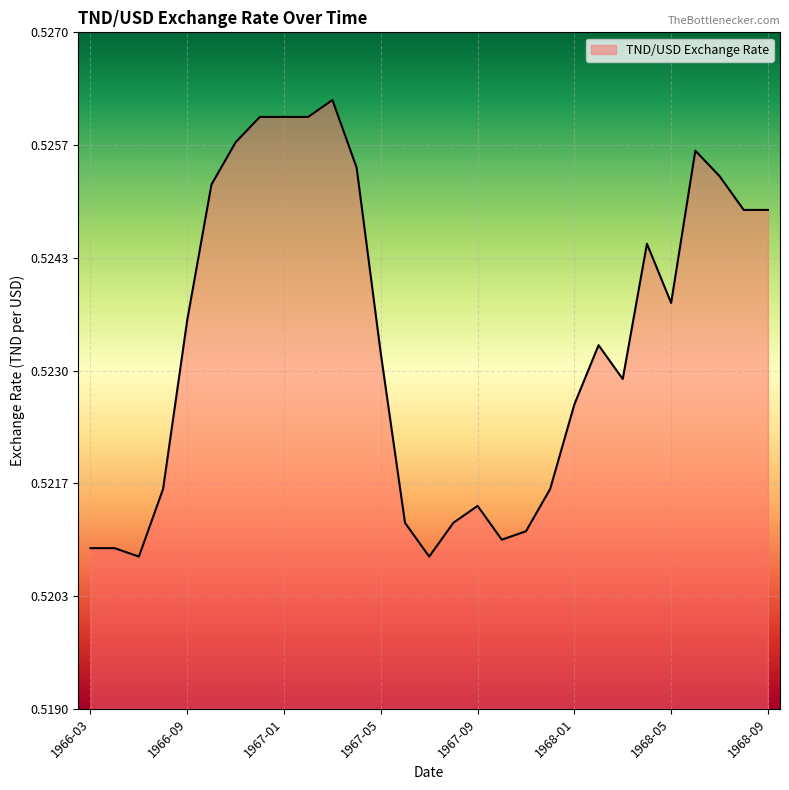

What is the label of the 26th point from the right?

1966-08